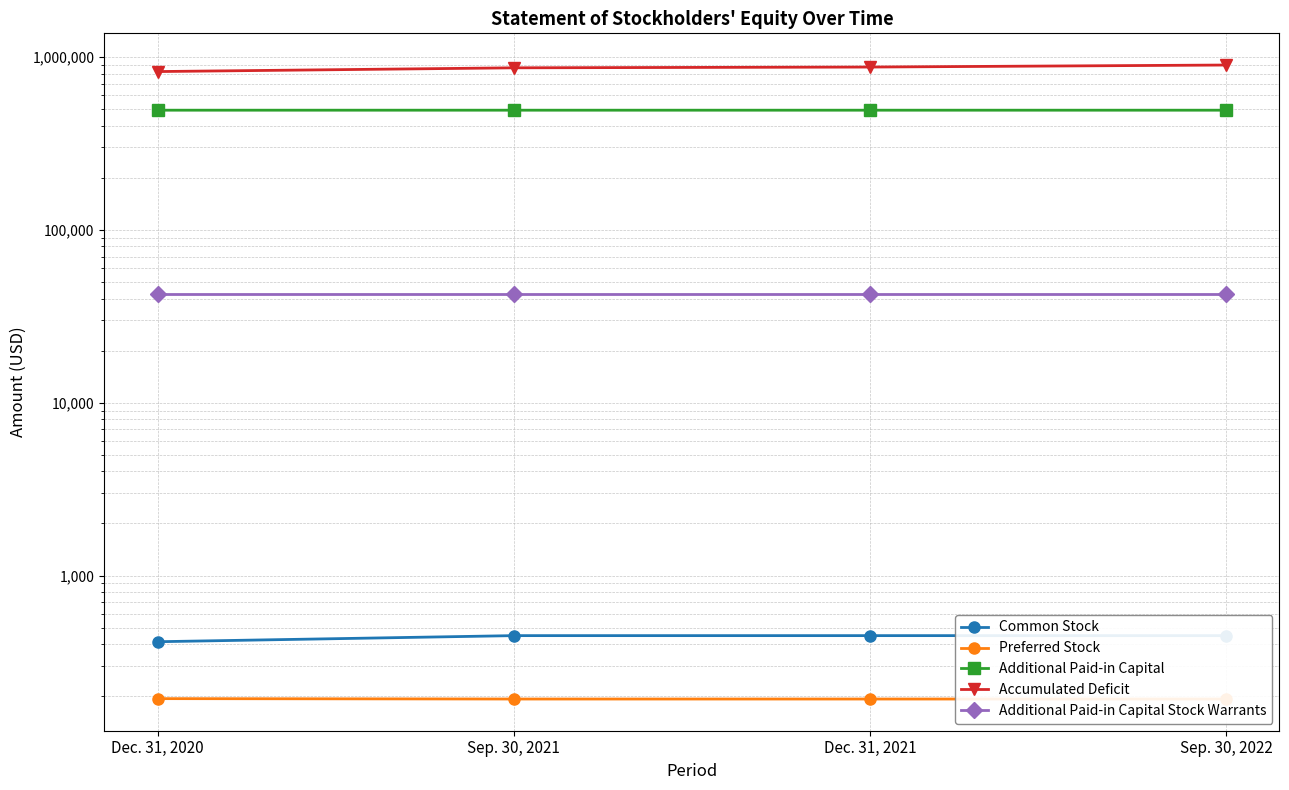

Count the Accumulated Deficit values in the range 864162 to 896817.

3